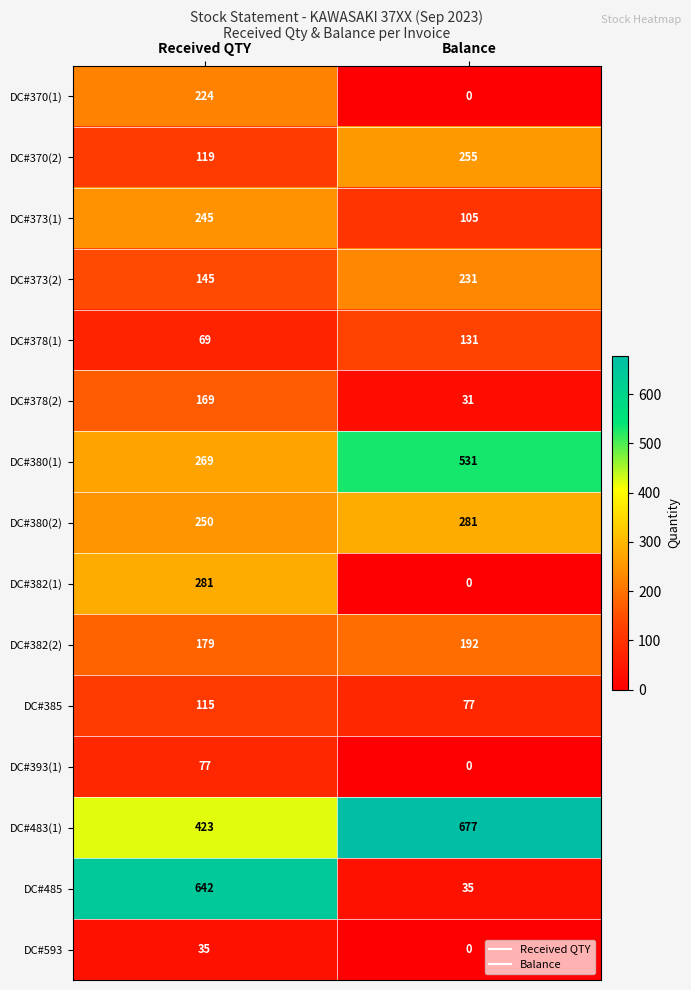

At which label is DC#382(2) closest to 185?

Received QTY